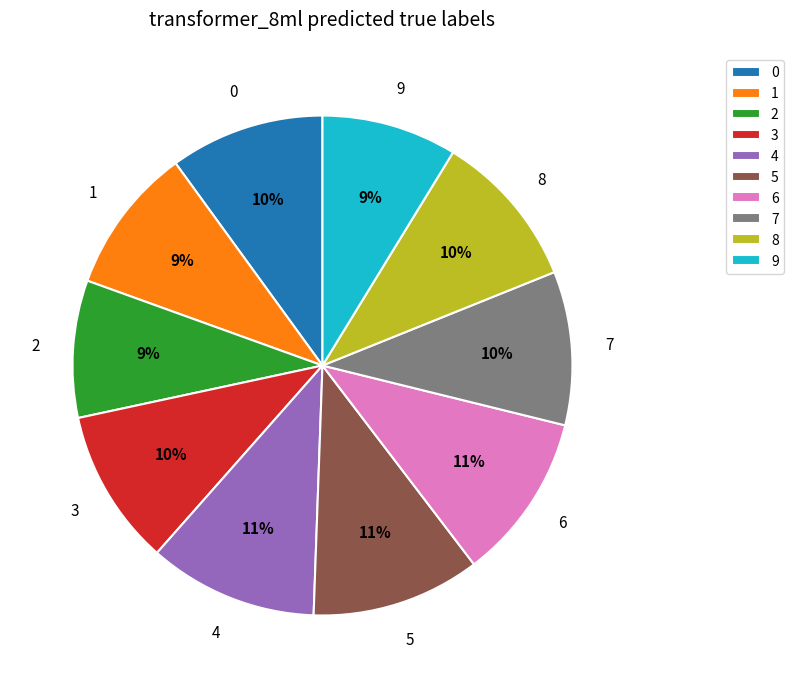

Do 2 and 0 together represent more than half of the pie?

No